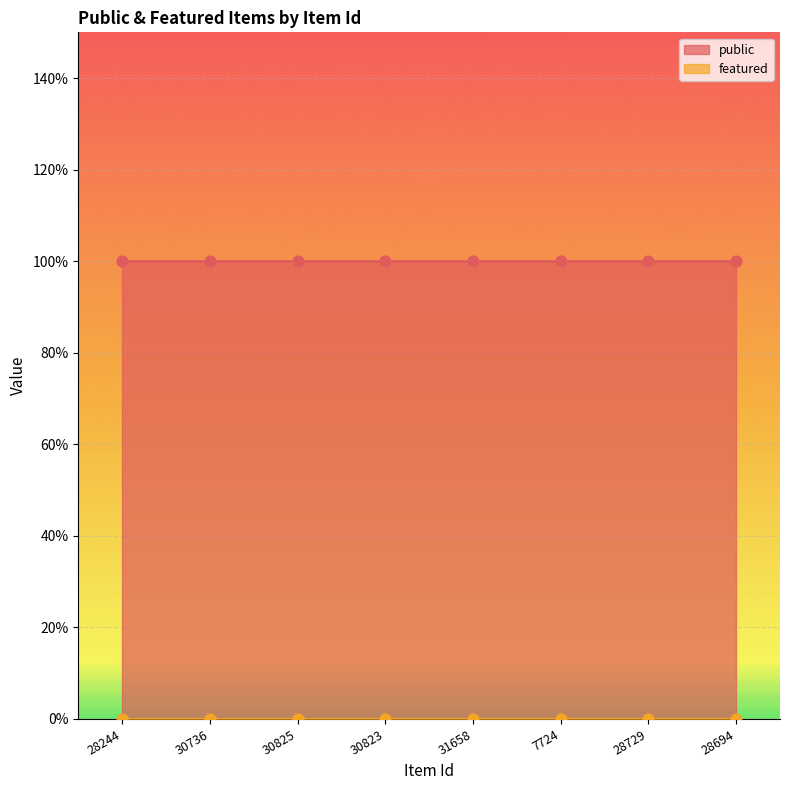

What are all the series names shown in the legend?

public, featured